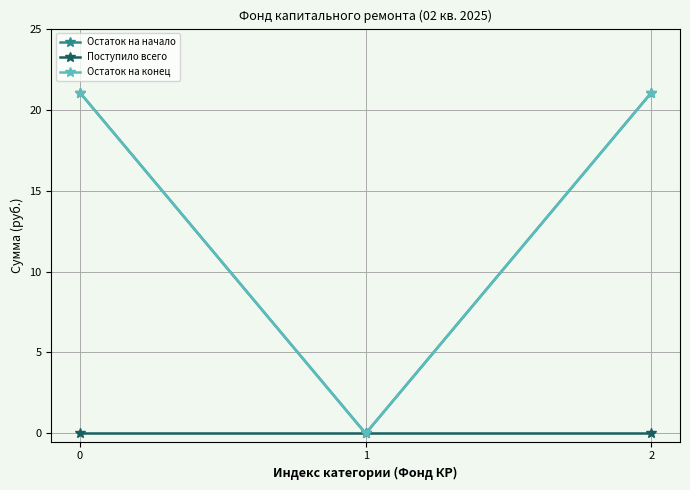

The Остаток на конец series shows 21.1 at 2. True or false?

True